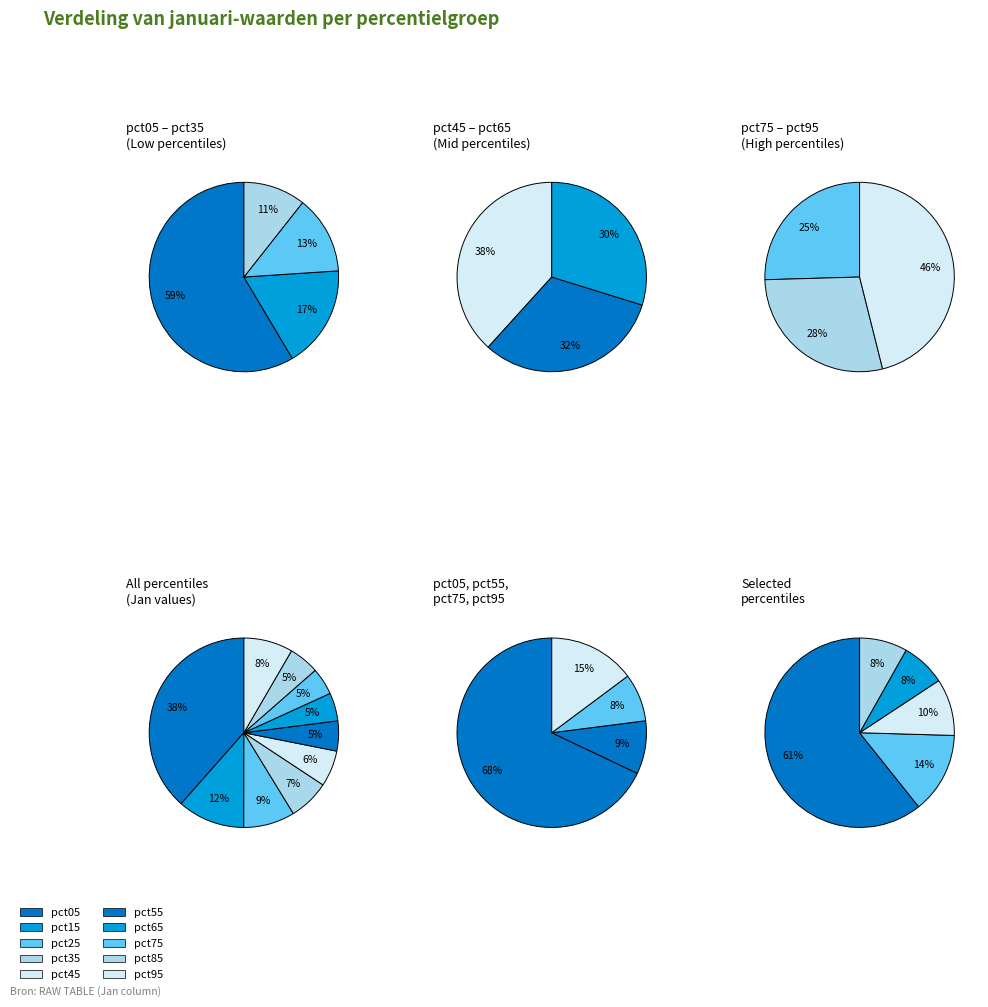

The pct65 slice represents 5% of the pie. True or false?

True